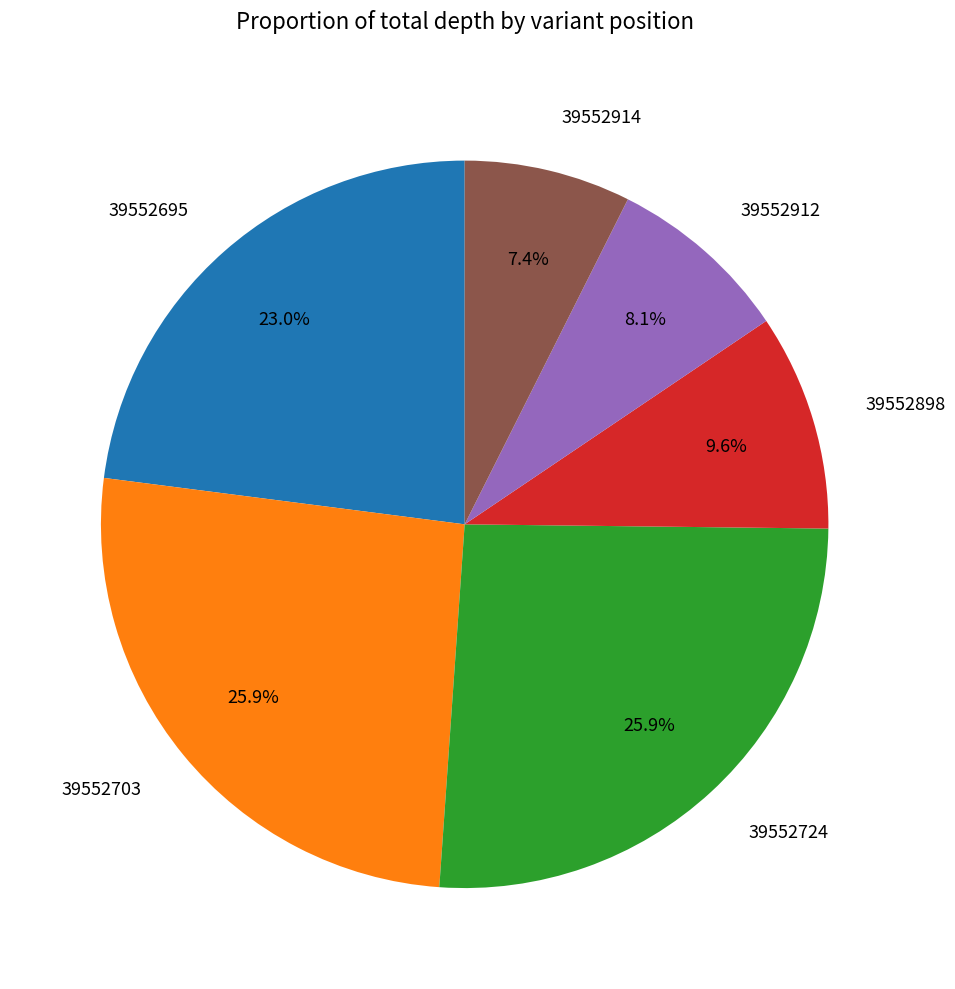

To the nearest percent, what percentage of the pie is 39552914?

7%